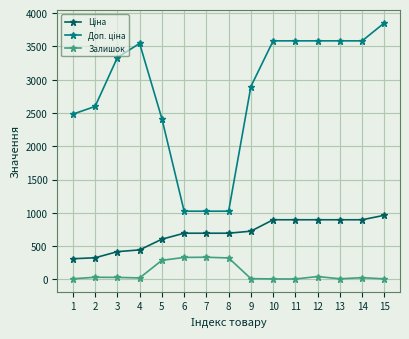

What is the greatest value displayed?

3854.0